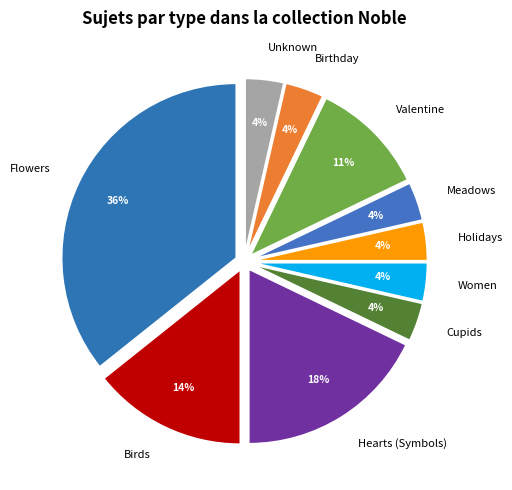

To the nearest percent, what is the difference between the Birds and Hearts (Symbols) slice percentages?

4%